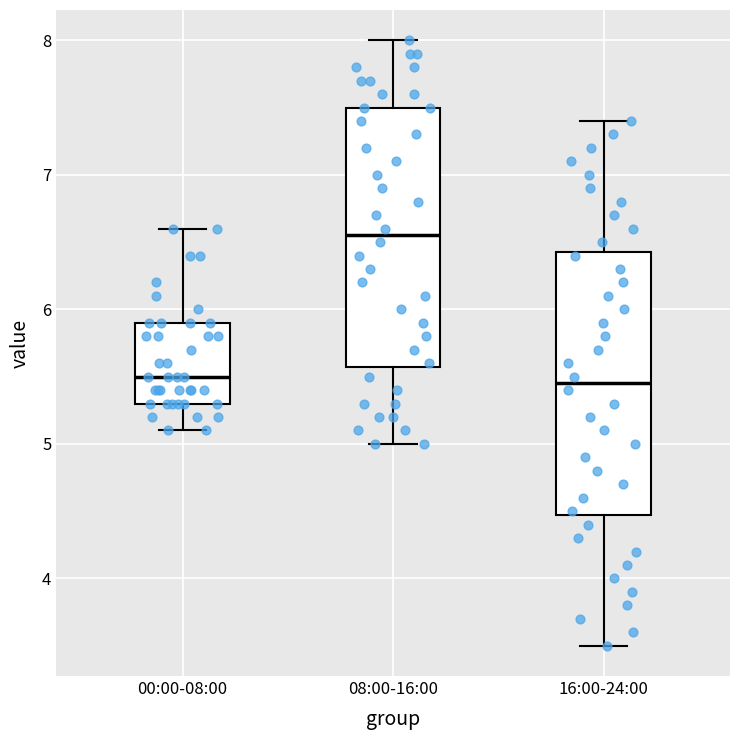

Where is the upper edge of the box for 00:00-08:00 on the y-axis? The values are not printed on the chart, so give them approximately, as read against the axis.

5.9